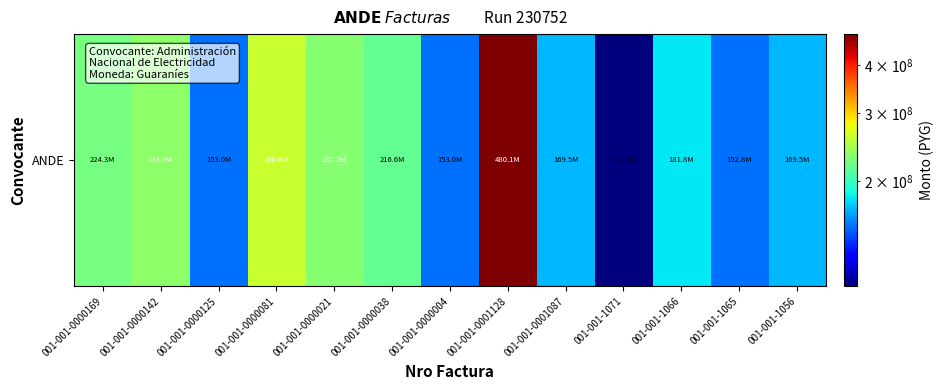

What is the difference between the values at 001-001-0001087 and 001-001-0000038?

47170060